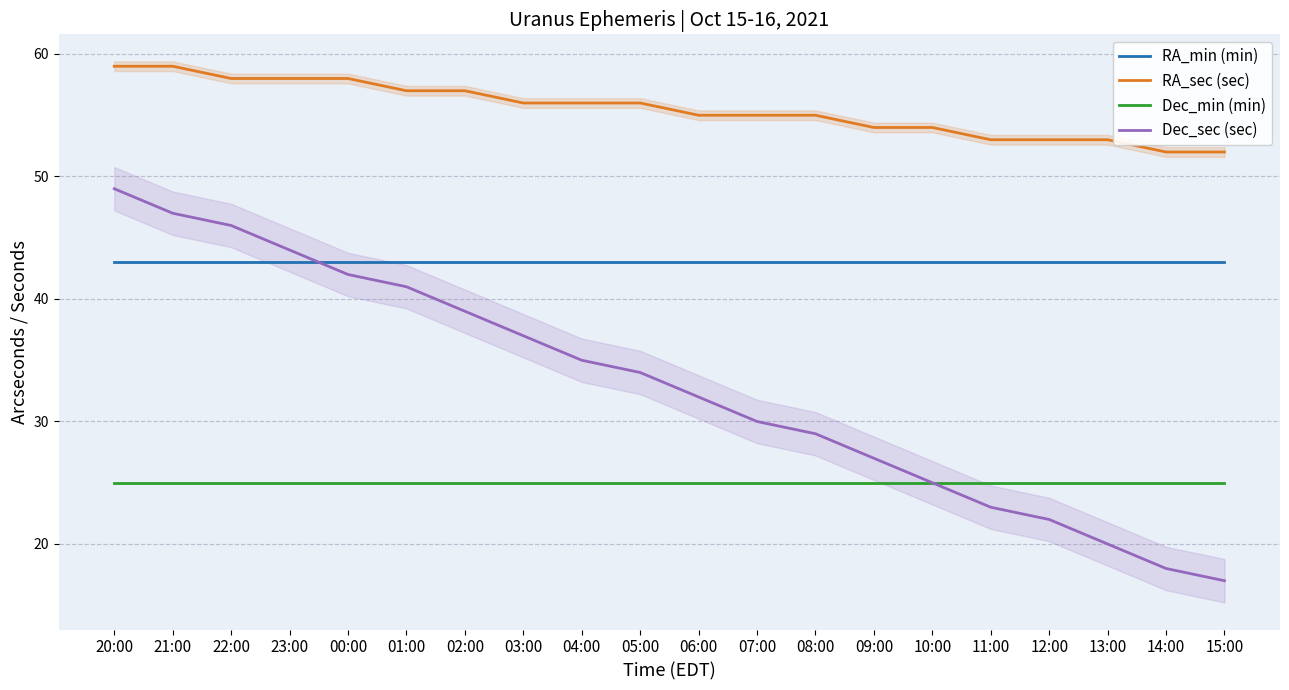

At which label is RA_sec (sec) closest to 55?

06:00